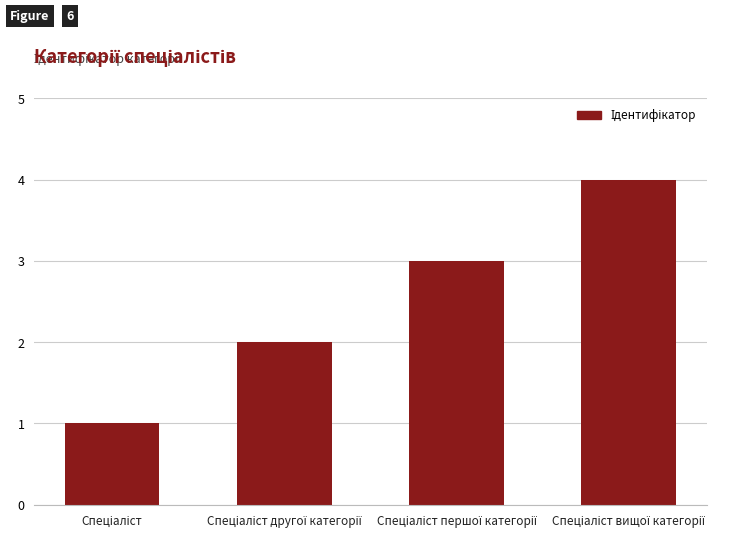

What is the maximum value shown in the chart?

4